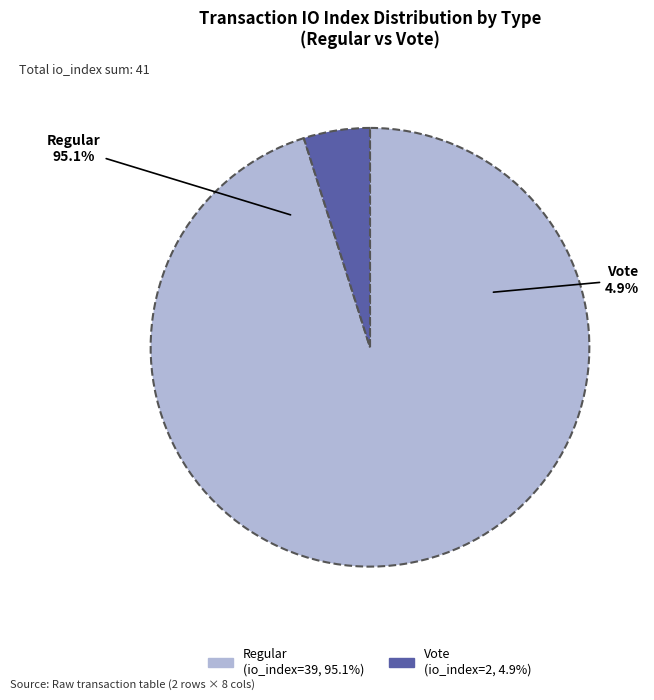

To the nearest percent, what portion does Regular (io_index=39) represent?

95%